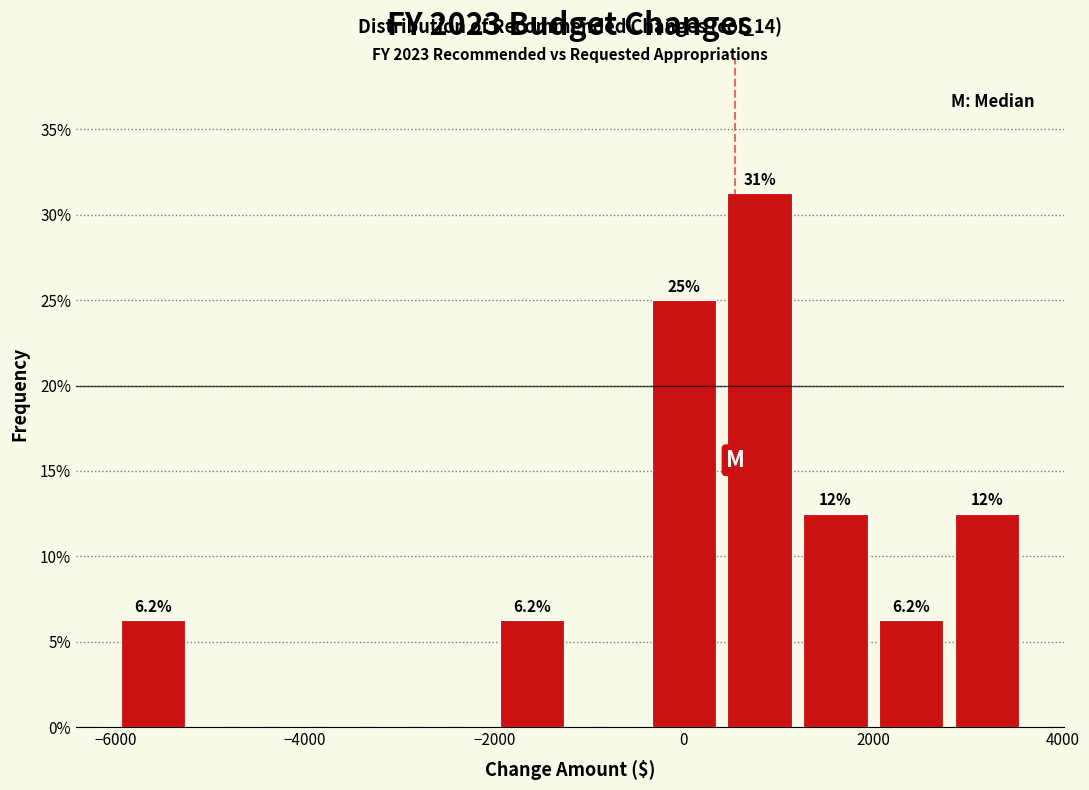

Over which range of the x-axis is the bar tallest?

400 to 1200